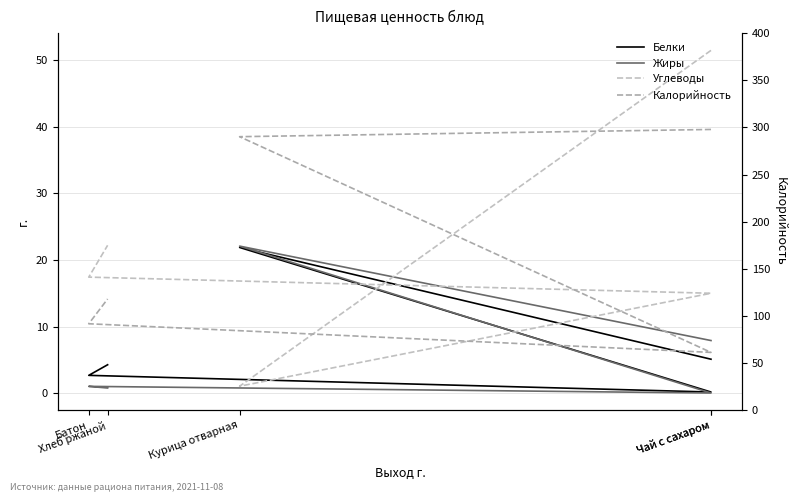

Reading left to right, extract all data points from this chart.

Белки: Чай с сахаром=5.1	Курица отварная=21.9	Чай с сахаром=0.2	Батон=2.7	Хлеб ржаной=4.3
Жиры: Чай с сахаром=7.9	Курица отварная=22.1	Чай с сахаром=0.1	Батон=1.1	Хлеб ржаной=0.8
Углеводы: Чай с сахаром=51.4	Курица отварная=1.1	Чай с сахаром=15.0	Батон=17.4	Хлеб ржаной=22.2
Калорийность: Чай с сахаром=297.9	Курица отварная=290.2	Чай с сахаром=61.3	Батон=91.7	Хлеб ржаной=118.0